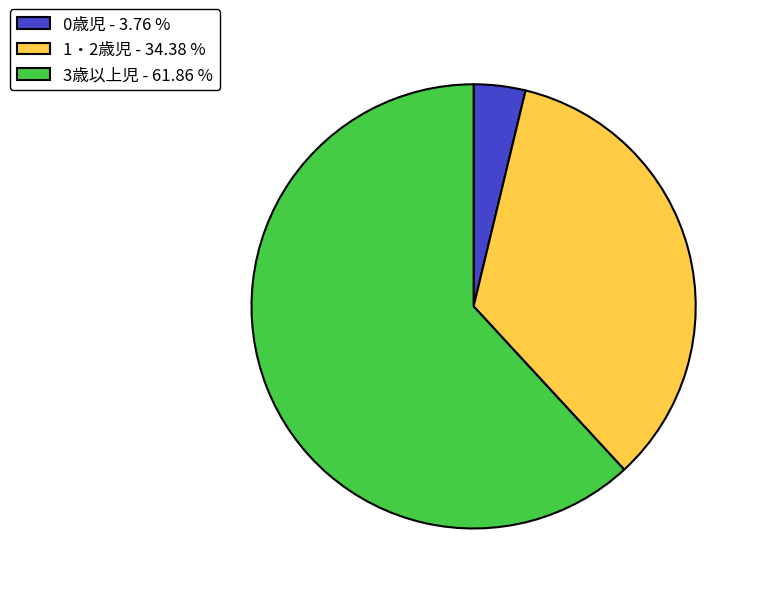

Combined, do 1・2歳児 and 0歳児 account for over 50%?

No